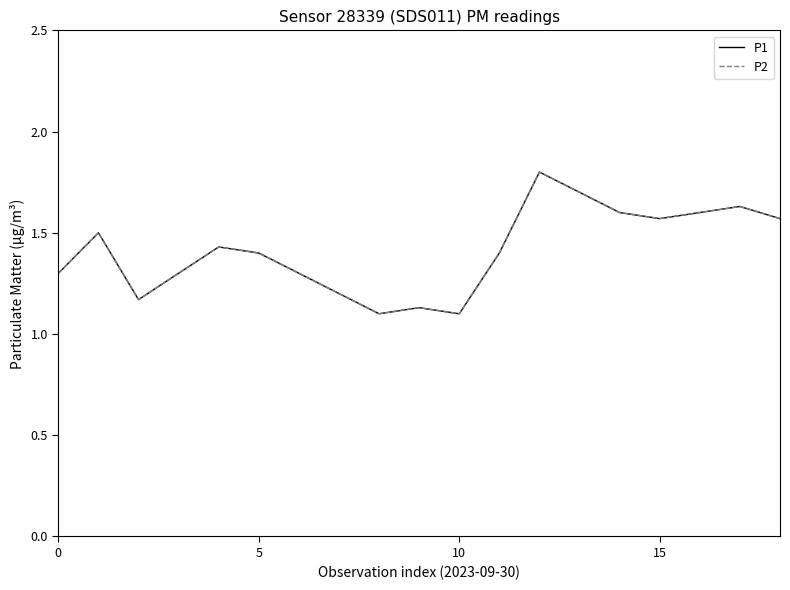

At which category is the sum across all series the highest?

12